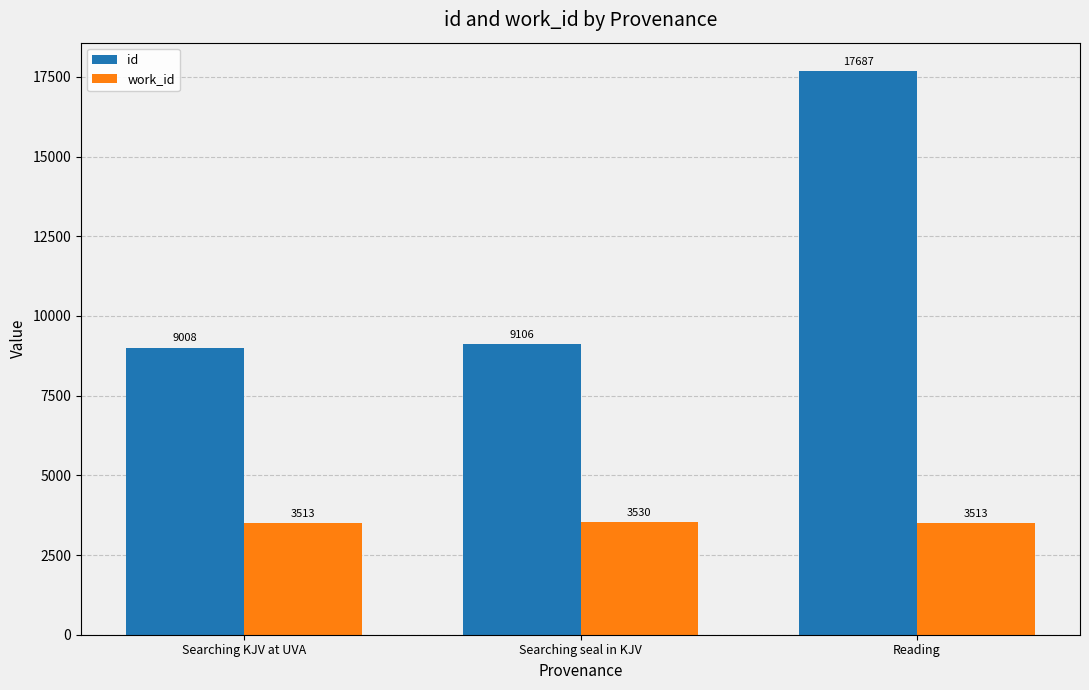

At Searching seal in KJV, list the series in order from largest to smallest.

id, work_id